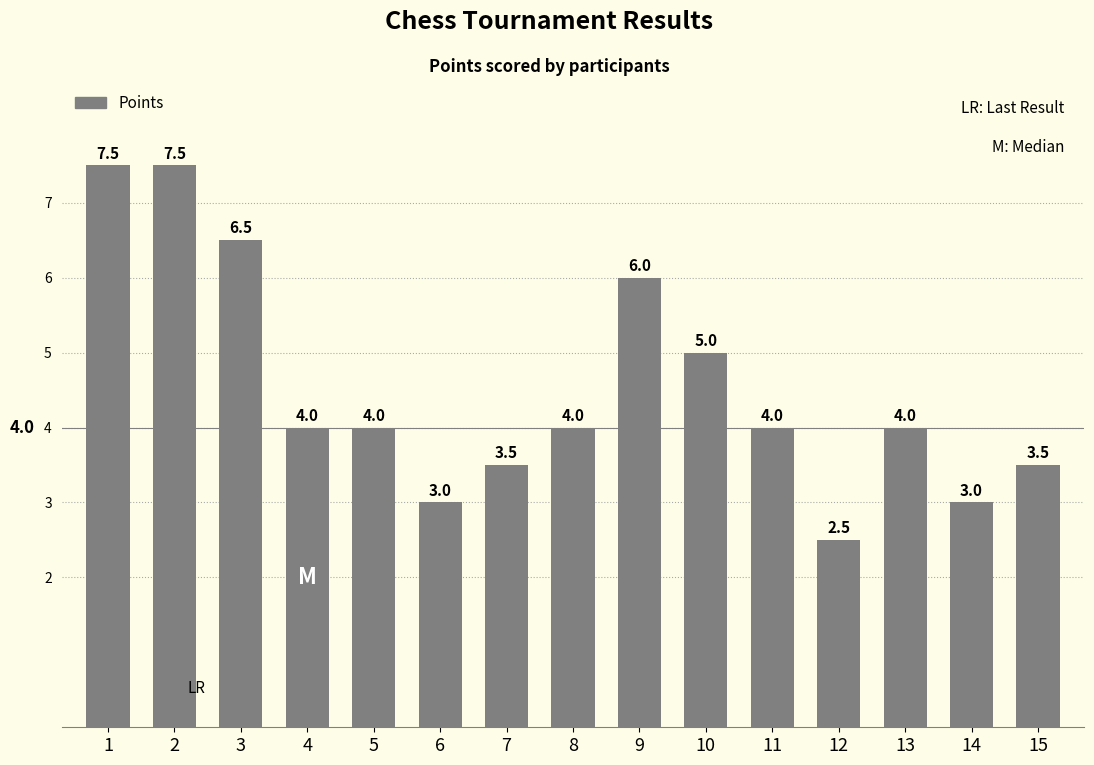

How many bars are there in total?

15